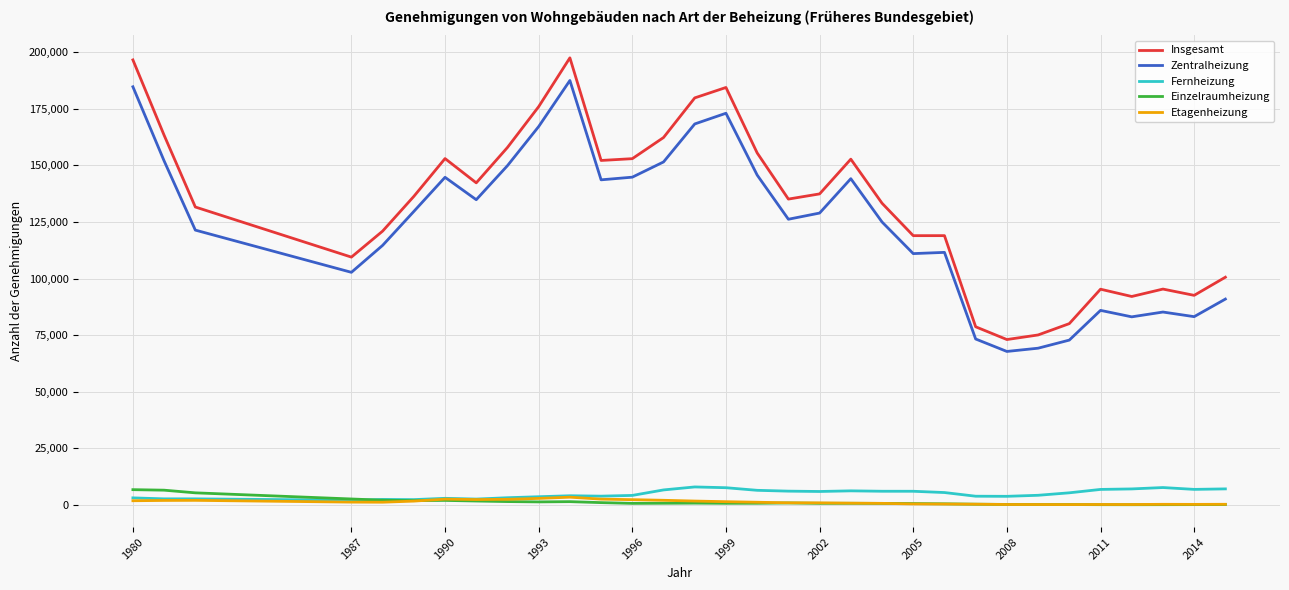

Which series has the largest range (max minus min)?

Insgesamt